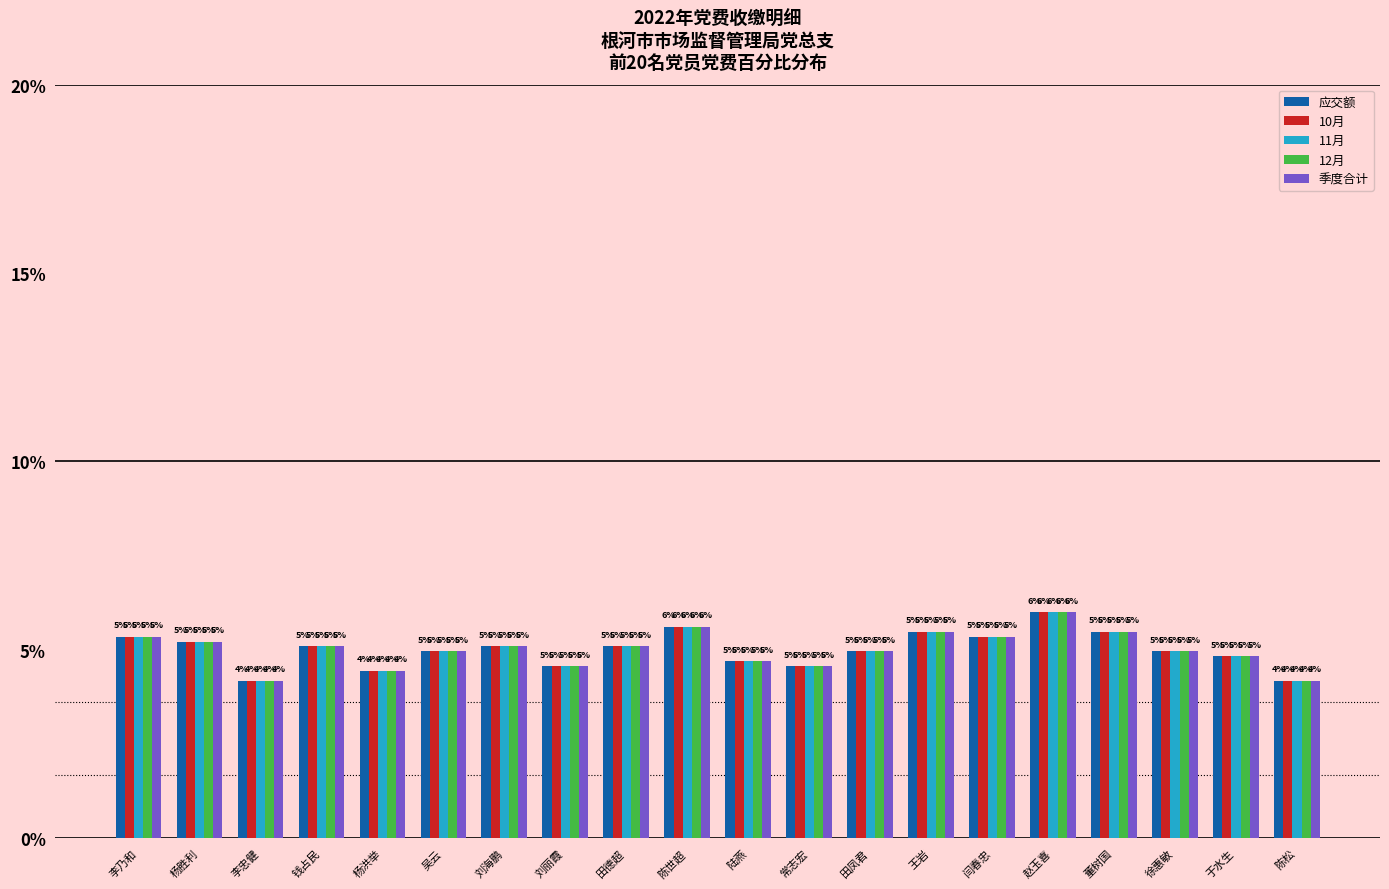

What is the greatest value displayed?

6.0